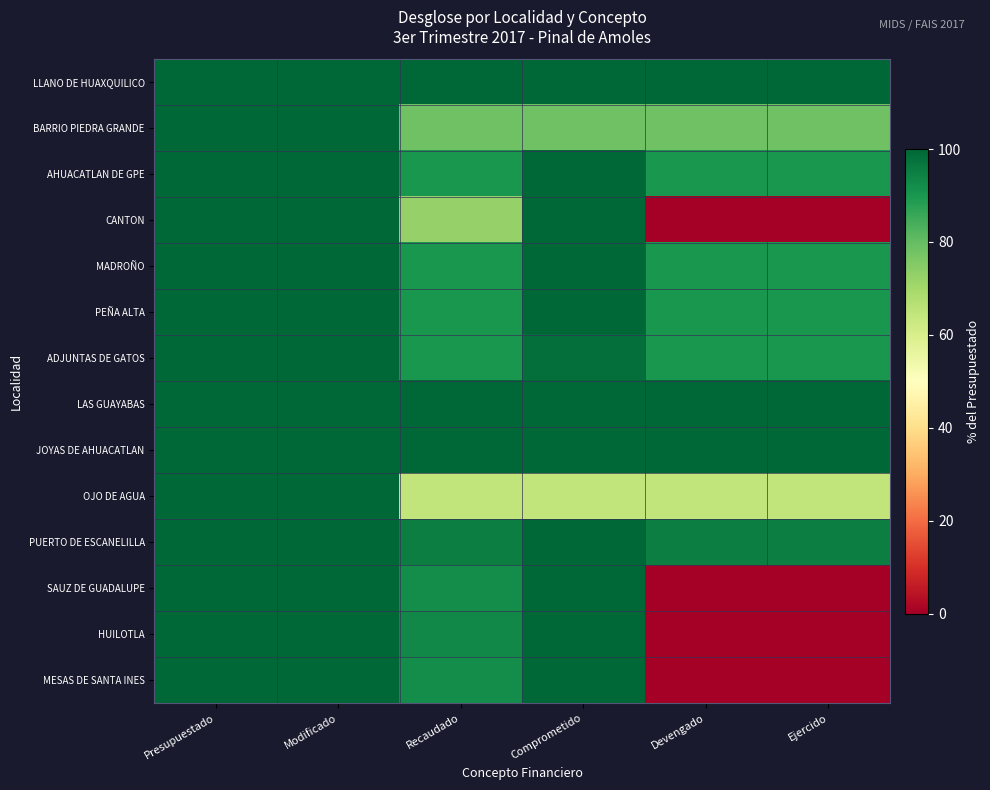

Rank the series at Ejercido from lowest to highest value.

CANTON, SAUZ DE GUADALUPE, HUILOTLA, MESAS DE SANTA INES, OJO DE AGUA, BARRIO PIEDRA GRANDE, AHUACATLAN DE GPE, MADROÑO, PEÑA ALTA, ADJUNTAS DE GATOS, PUERTO DE ESCANELILLA, LAS GUAYABAS, JOYAS DE AHUACATLAN, LLANO DE HUAXQUILICO